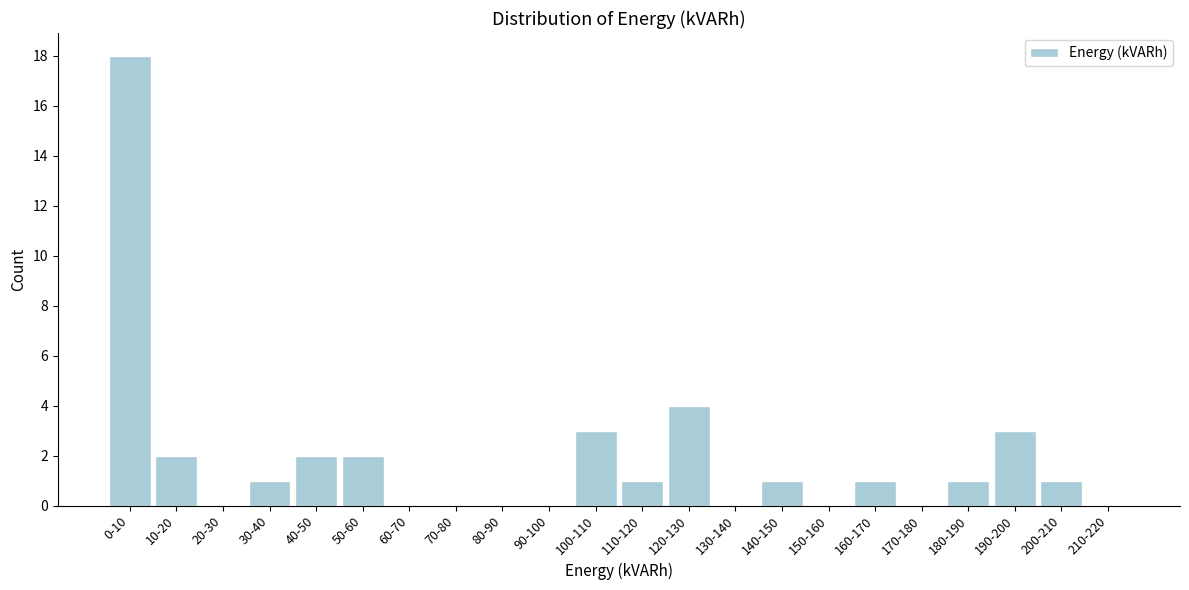

Reading left to right, transcribe all the data shown in this chart.

0-10=18	10-20=2	20-30=0	30-40=1	40-50=2	50-60=2	60-70=0	70-80=0	80-90=0	90-100=0	100-110=3	110-120=1	120-130=4	130-140=0	140-150=1	150-160=0	160-170=1	170-180=0	180-190=1	190-200=3	200-210=1	210-220=0